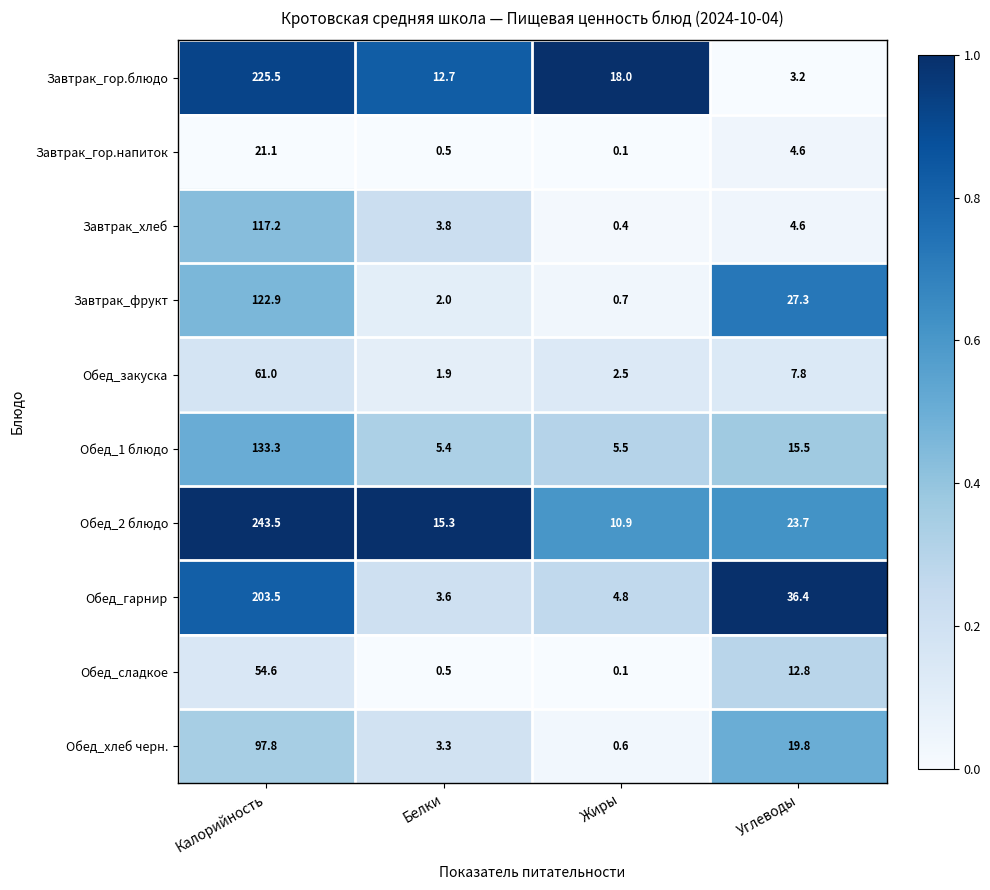

Which series has the largest range (max minus min)?

Обед_2 блюдо